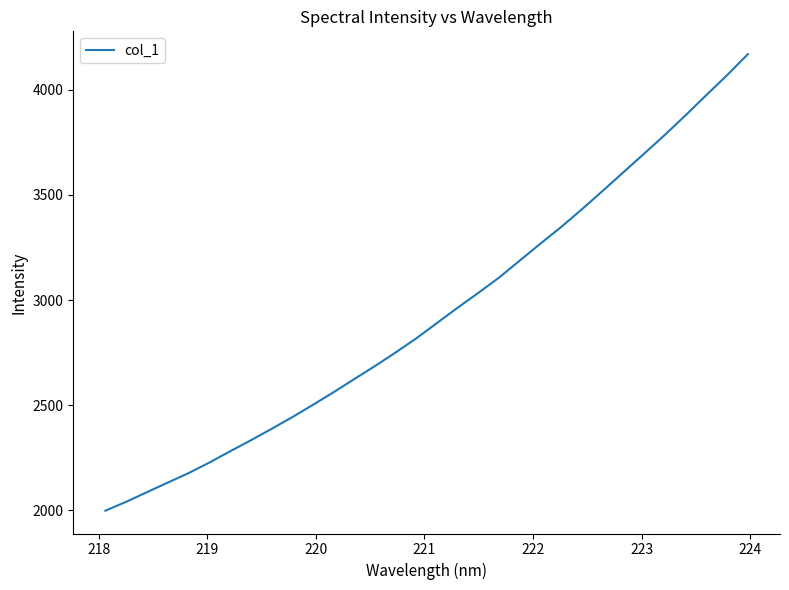

Does the chart have visible grid lines?

No